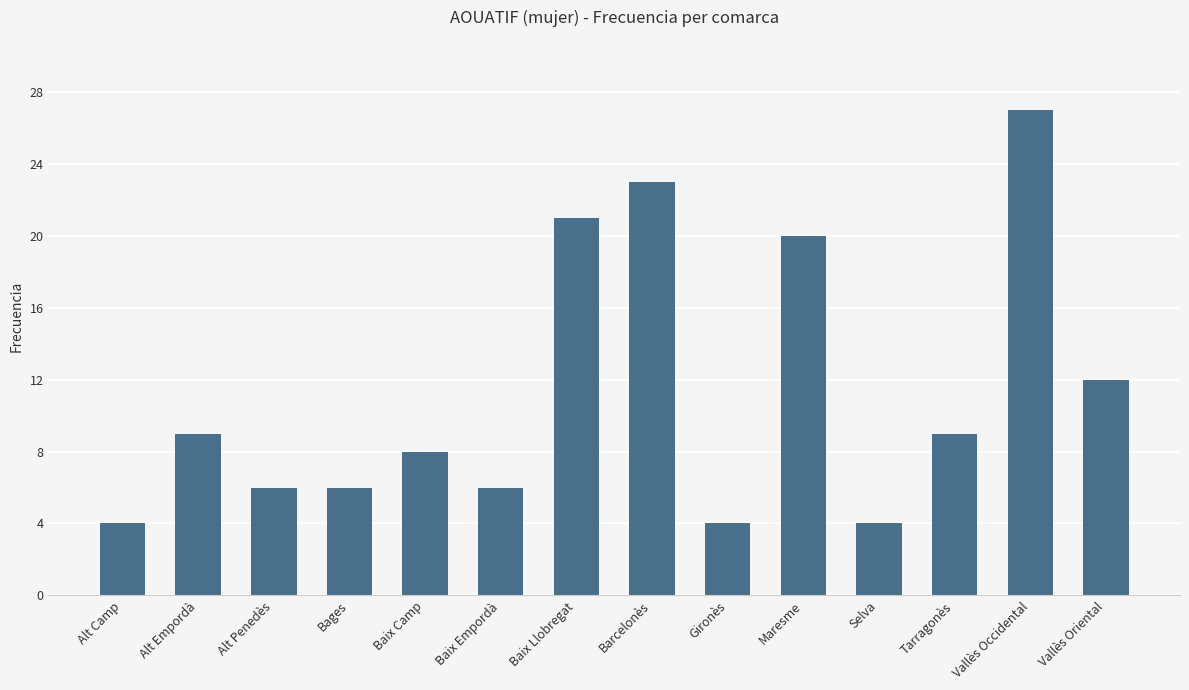

At which label is the value closest to 15?

Vallès Oriental